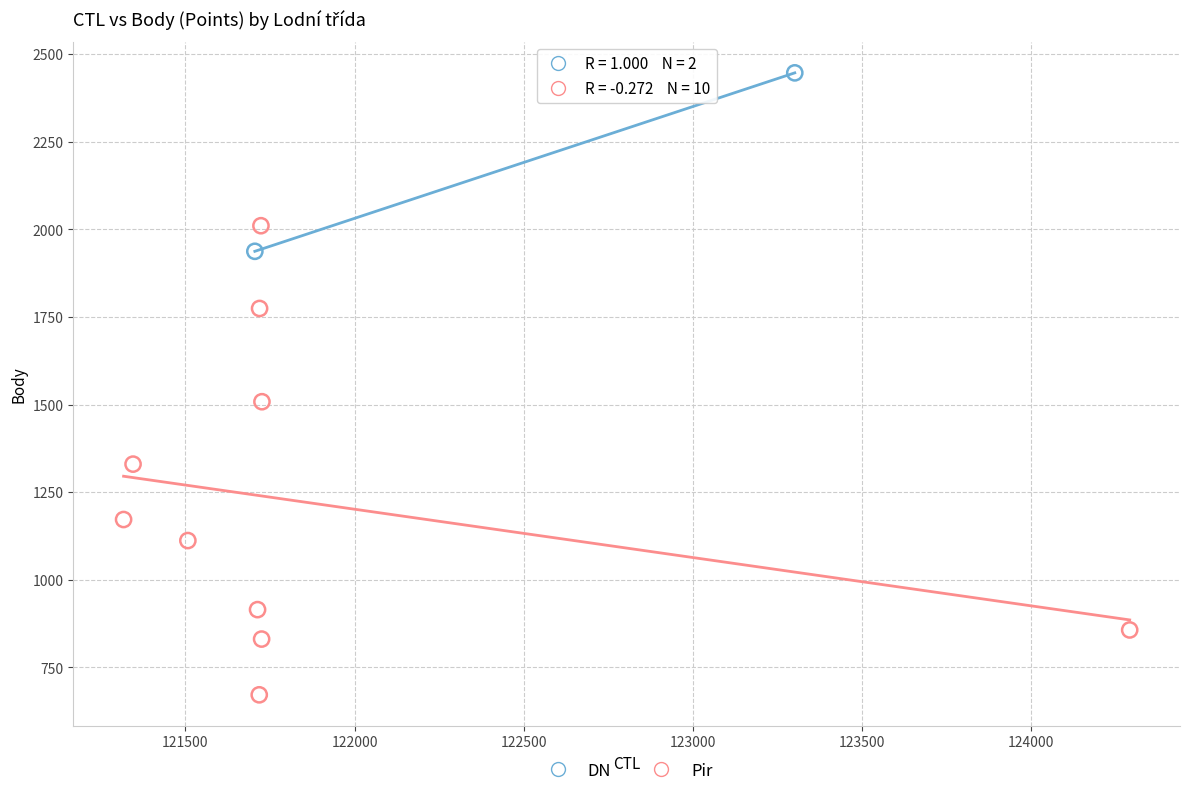

What are all the series names shown in the legend?

DN, Pir